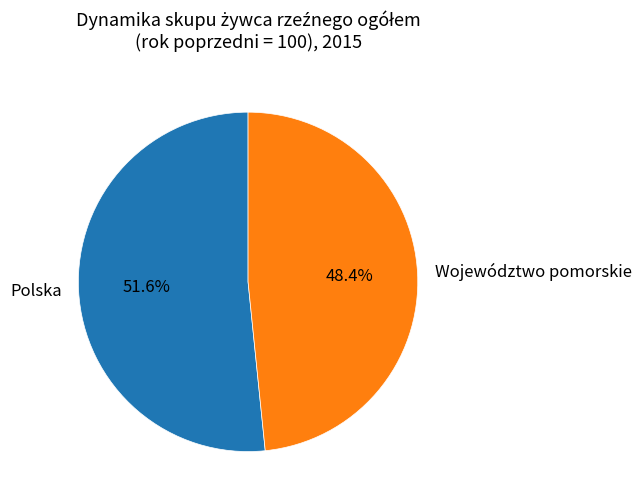

To the nearest percent, what is the average slice percentage?

50%